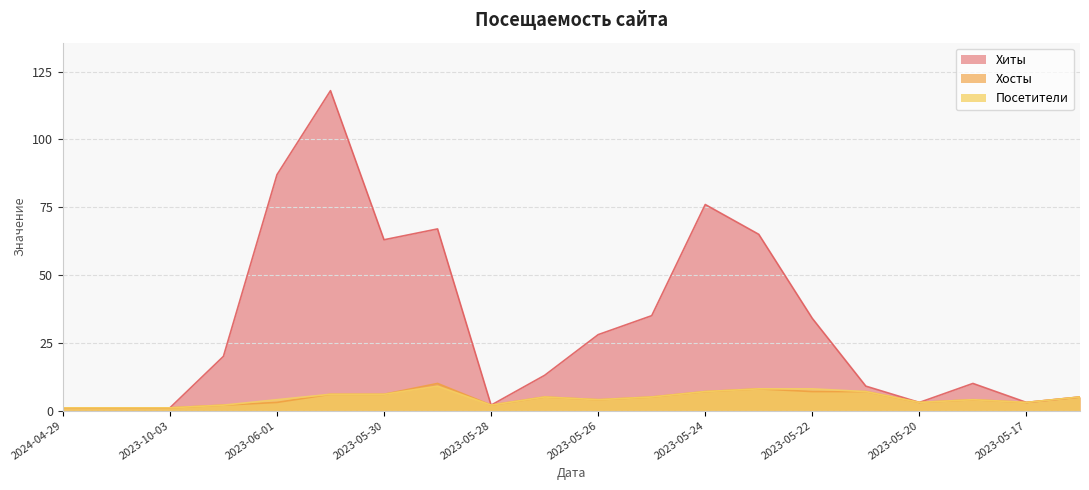

At how many categories does at least one series exceed 63?

5